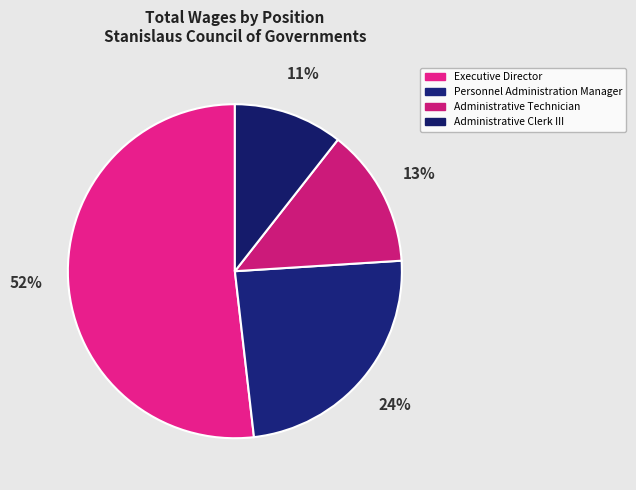

Which category accounts for the majority?

Executive Director